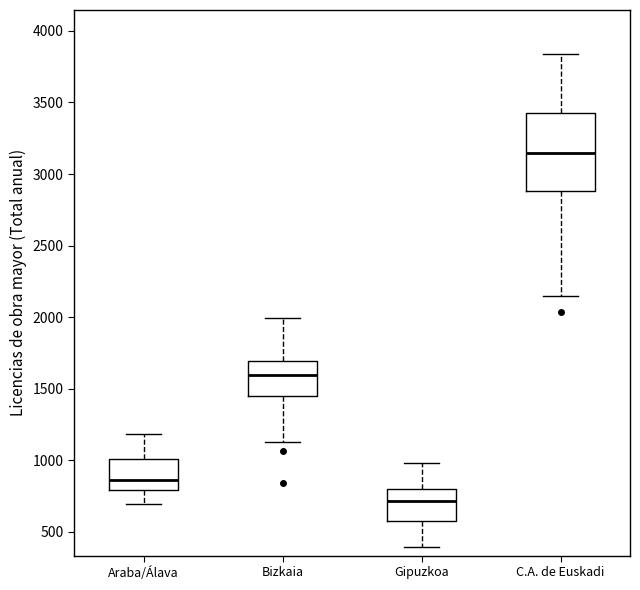

Comparing the boxes themselves (not the whiskers), which one is the tallest?

C.A. de Euskadi